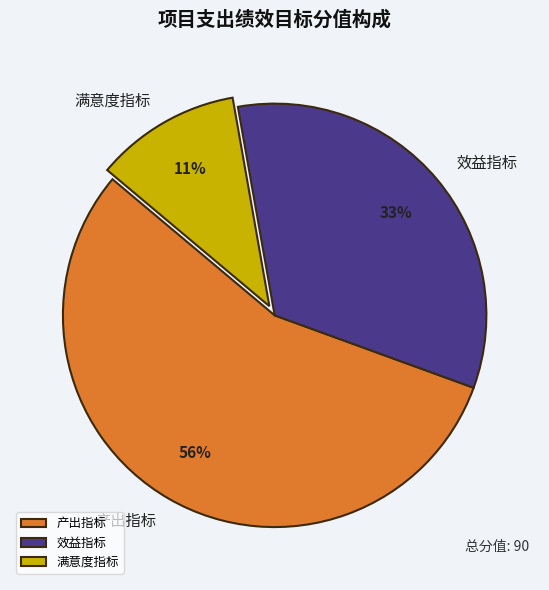

Does 满意度指标 represent more than half of the total?

No